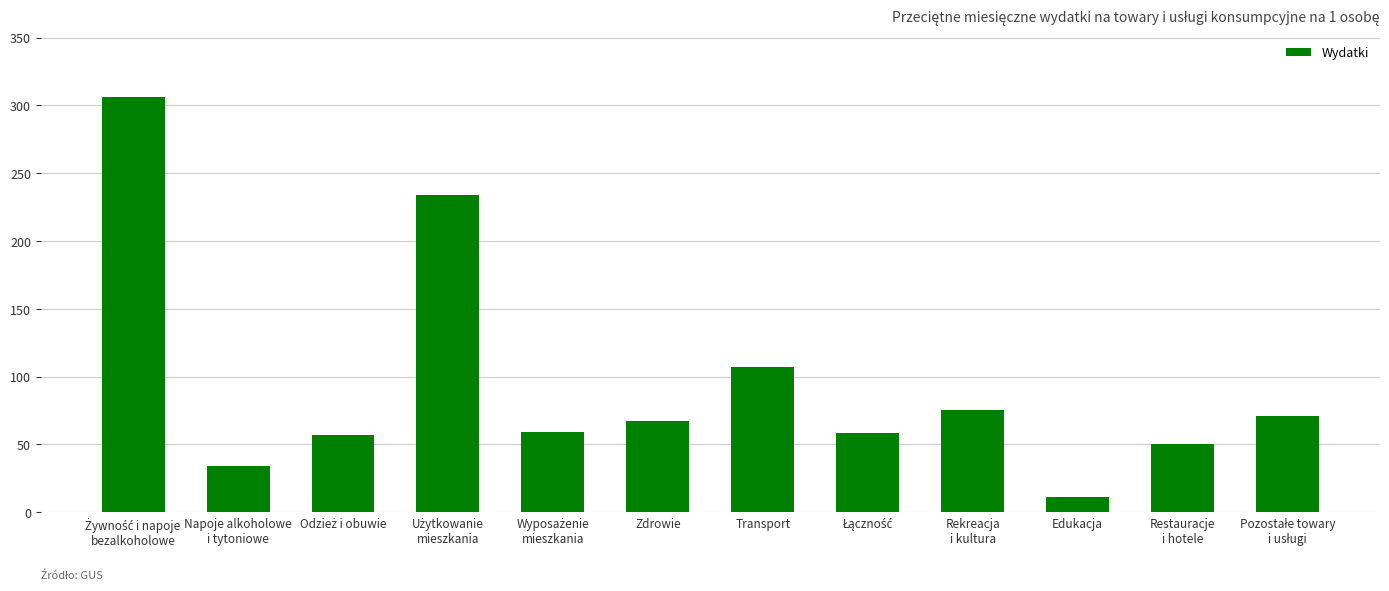

True or false: the data shows 107.0 at Transport.

True